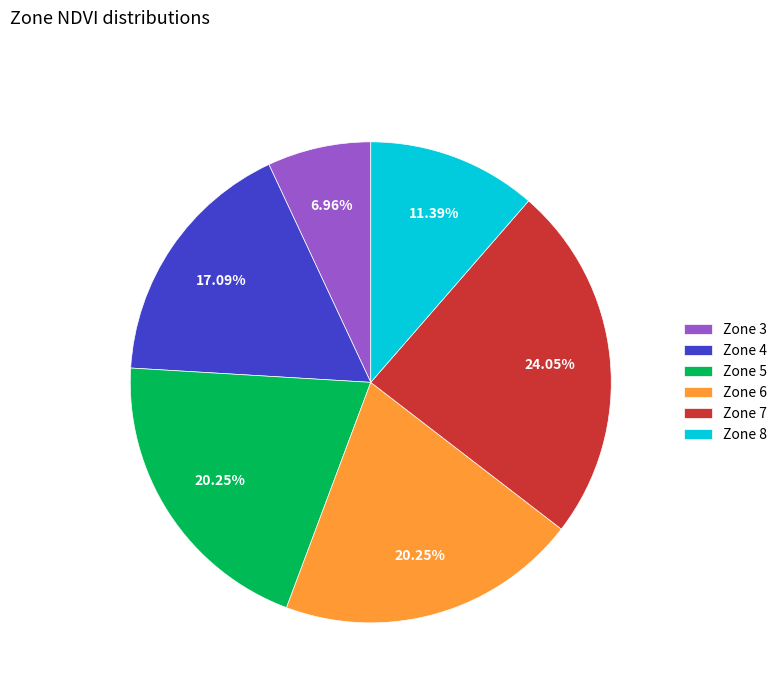

Which category has the smallest portion of the pie?

Zone 3